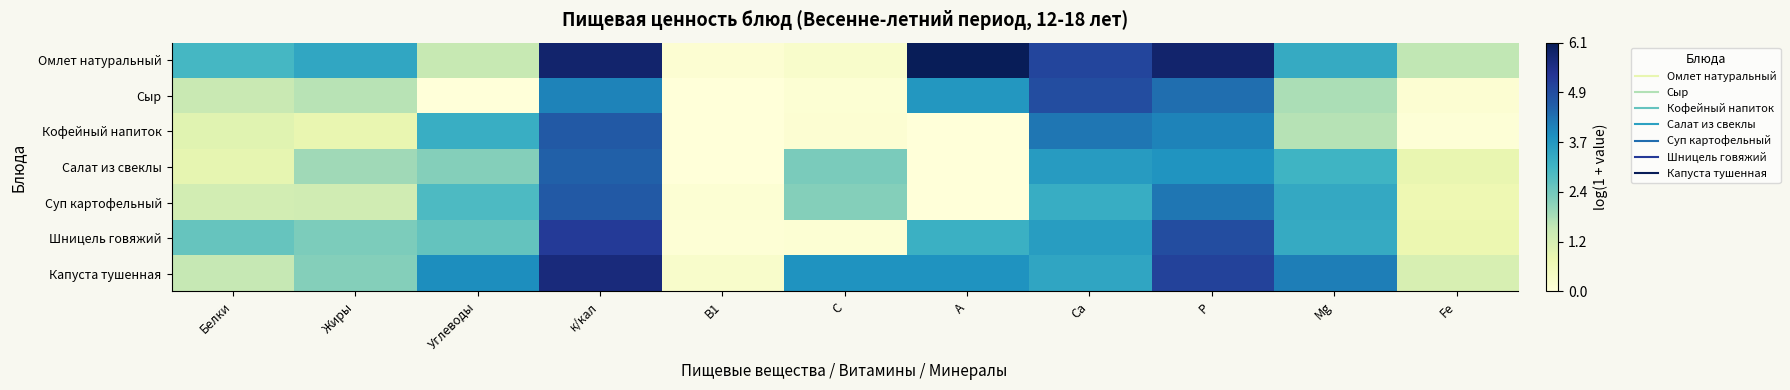

How many series are shown in this chart?

7